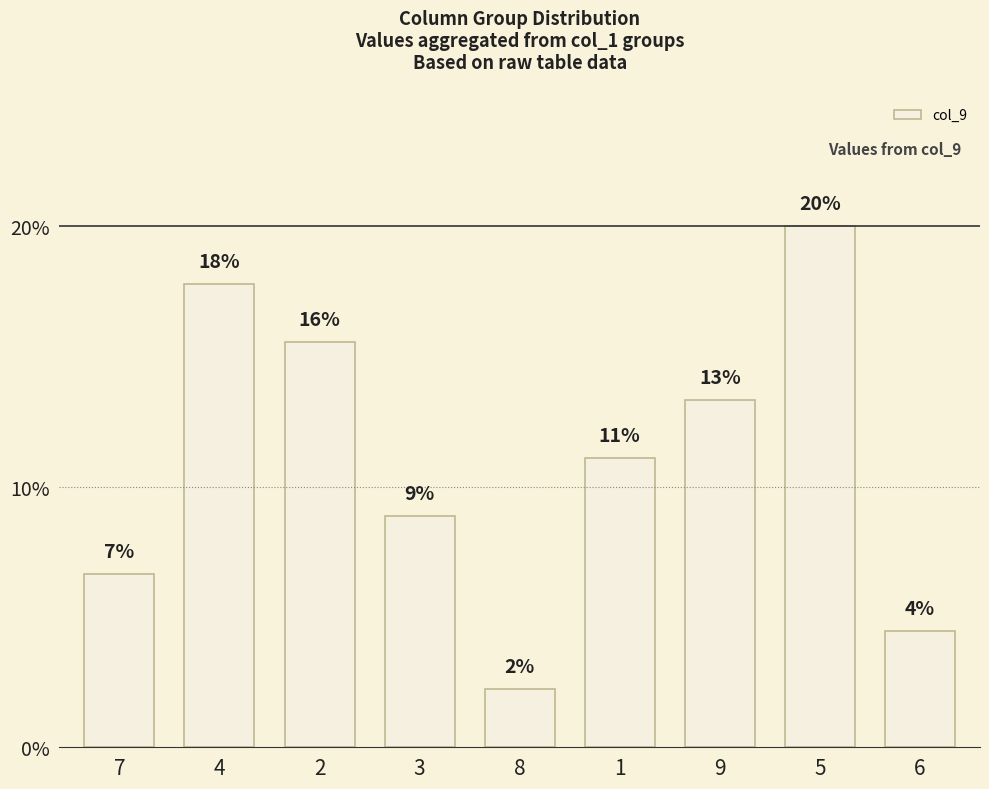

What is the difference between the maximum and minimum values?

17.8